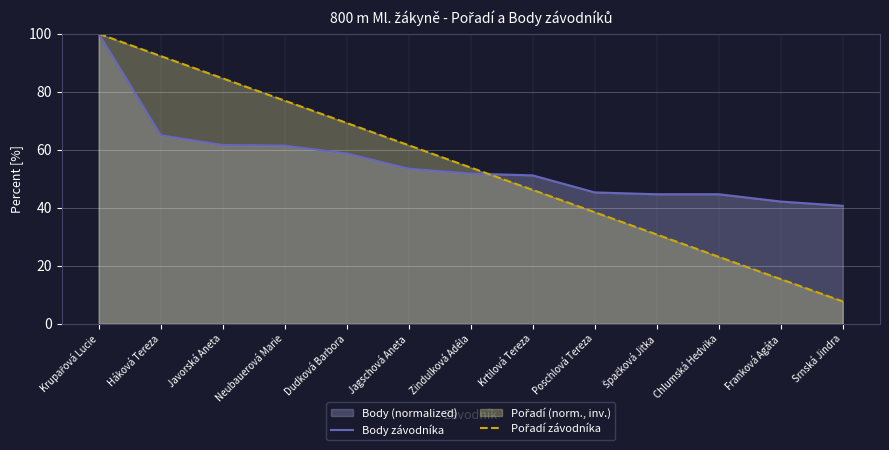

The Body závodníka series shows 51.2 at Krtilová Tereza. True or false?

True